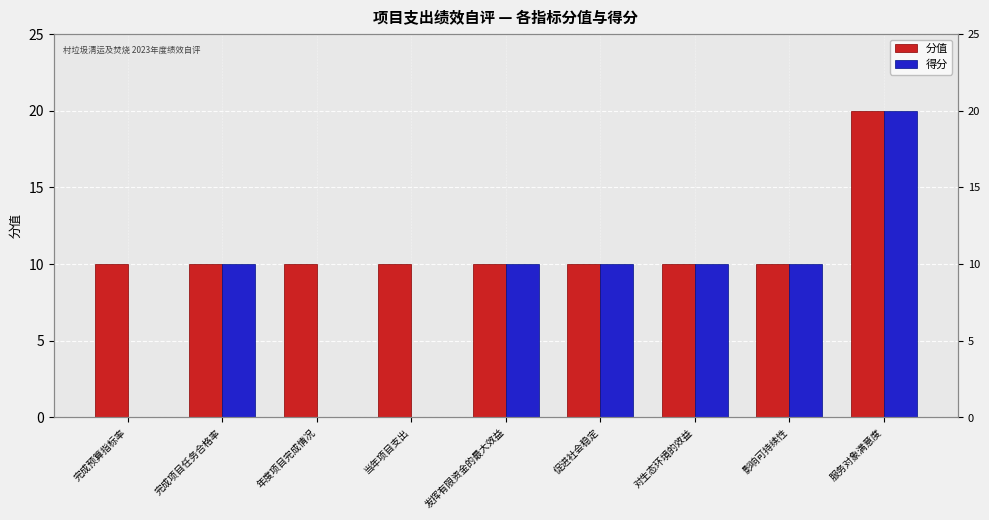

What is the value of the 分值 bar at the 5th from the left?

10